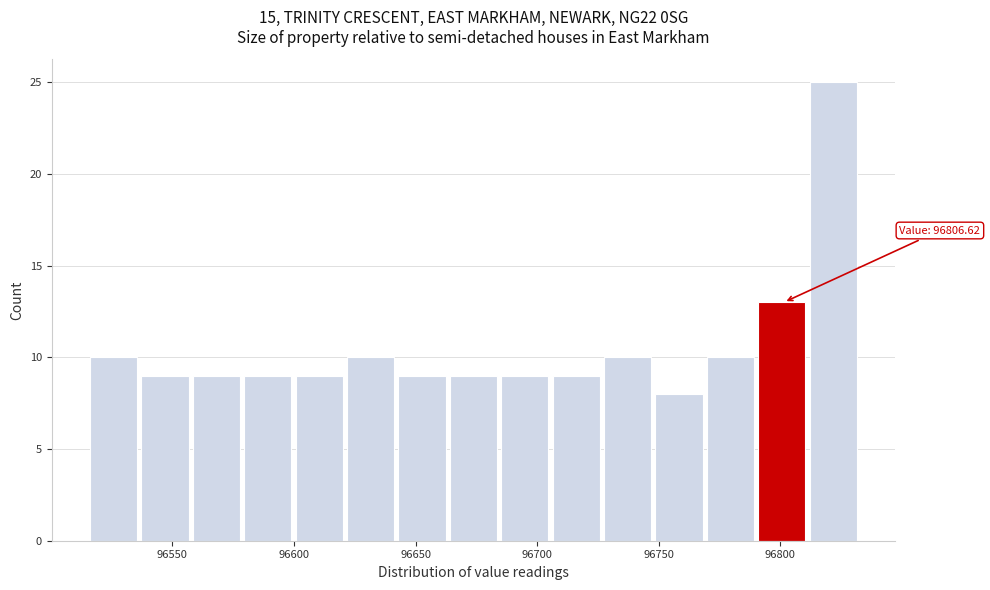

Over which range of the x-axis is the bar tallest?

96810 to 96835